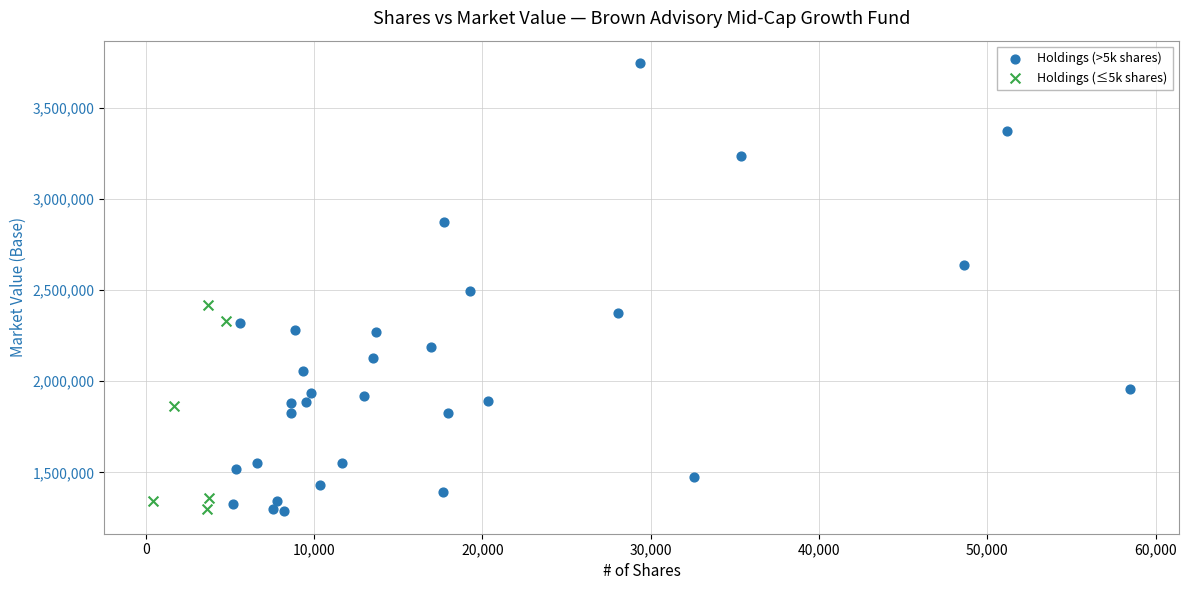

Which series contains the highest Y value?

Holdings (>5k shares)